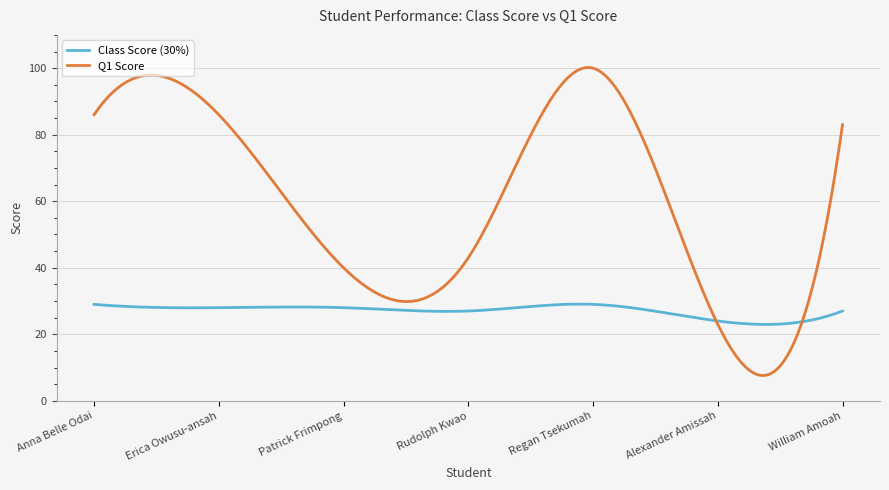

What is the smallest value displayed?

7.6